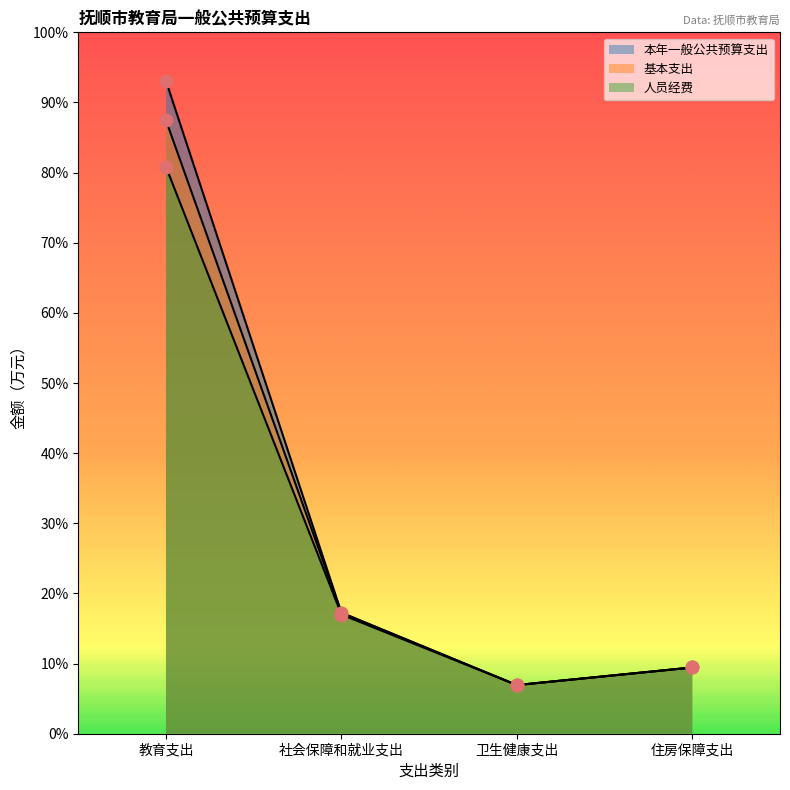

Which series has the largest total across all categories?

本年一般公共预算支出